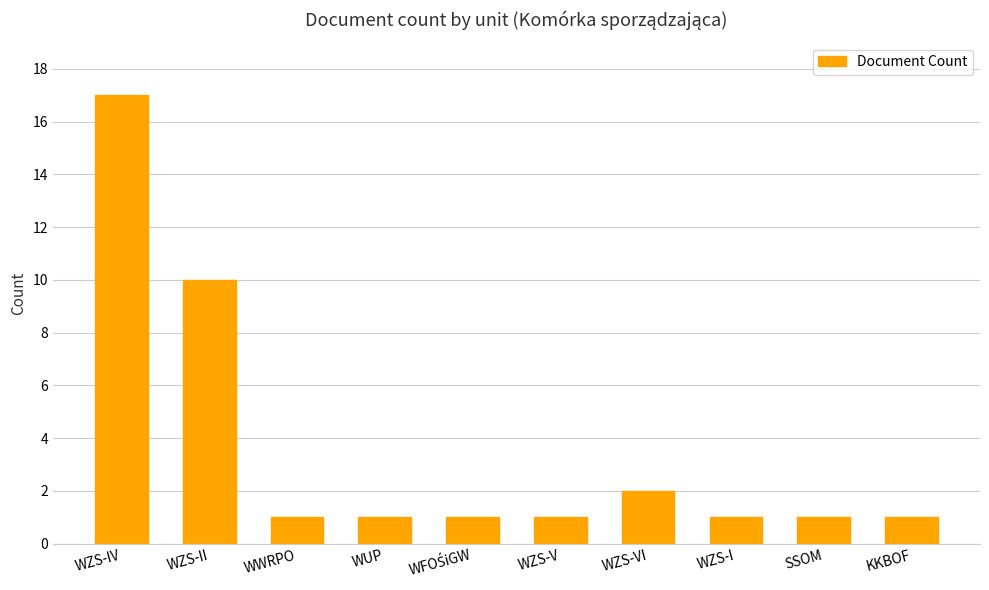

What is the label of the 5th bar from the right?

WZS-V